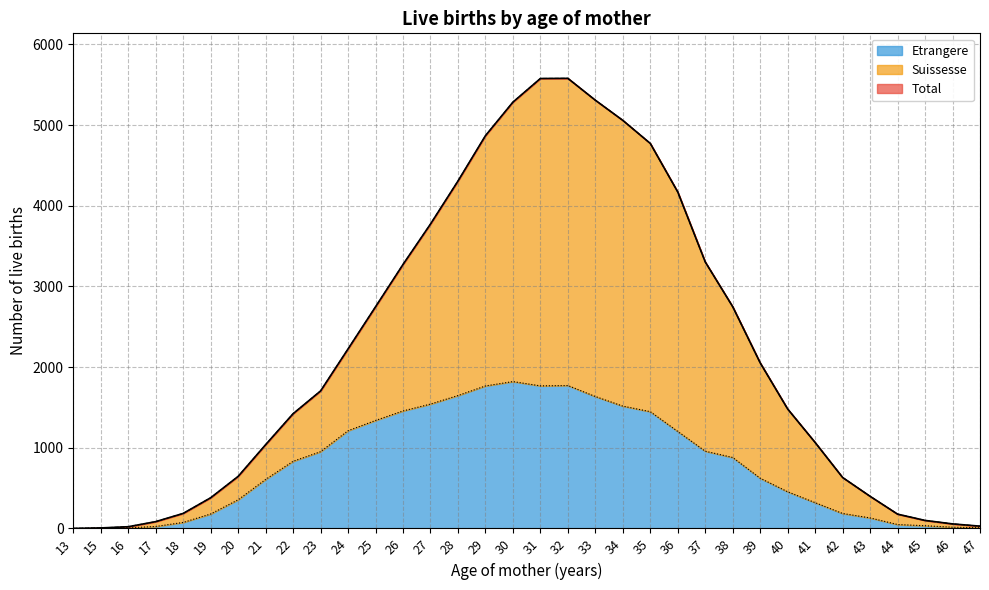

What is the highest value of the Etrangere series?

1820